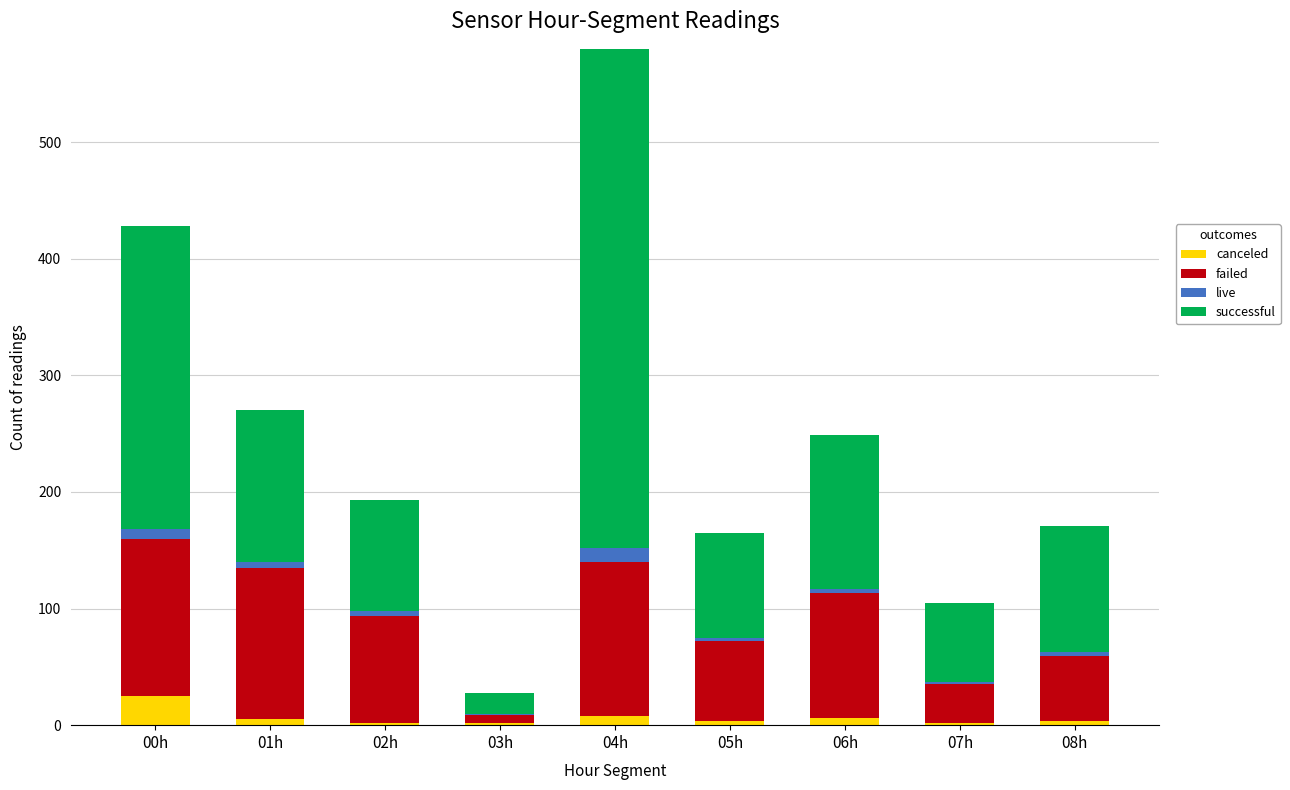

Which series changed the most between 04h and 06h?

successful